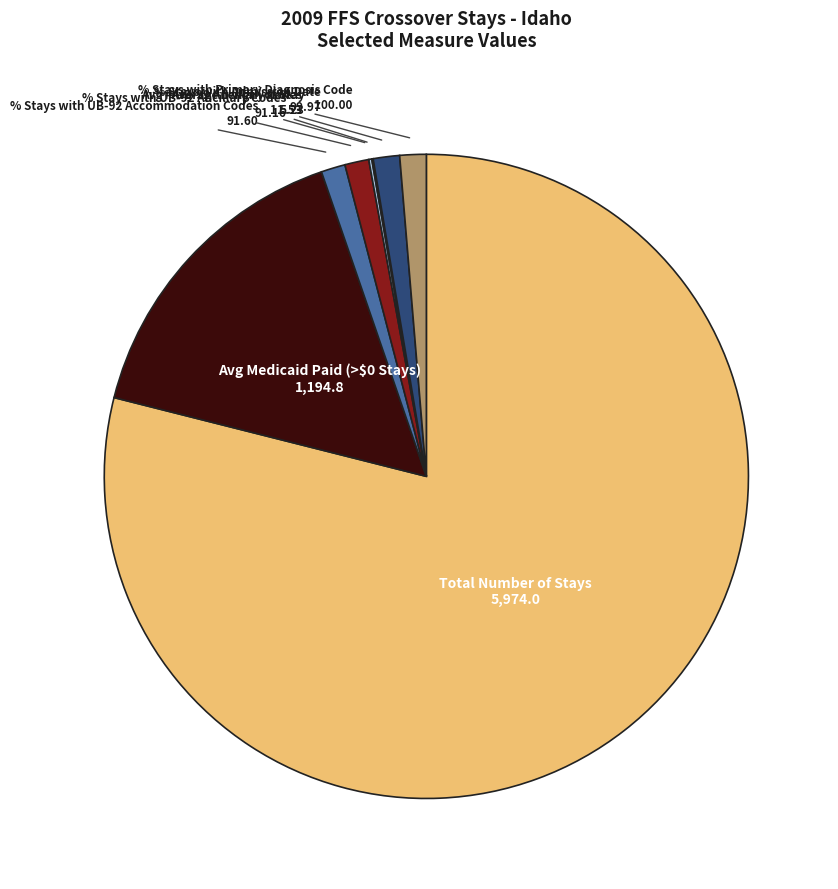

Is there a majority slice in this chart?

Yes